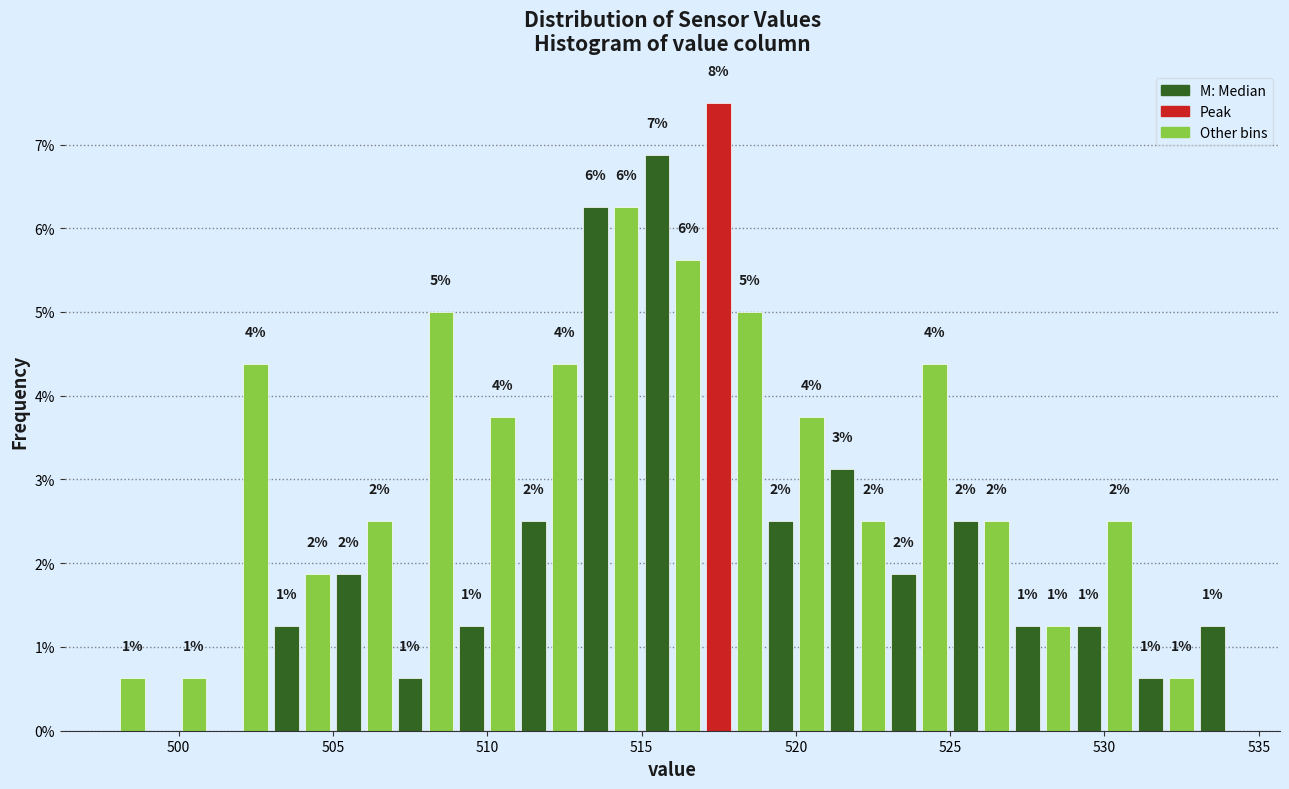

Around what value on the x-axis is the tallest bar? Give the approximate position of its centre, as read against the axis.

517.5